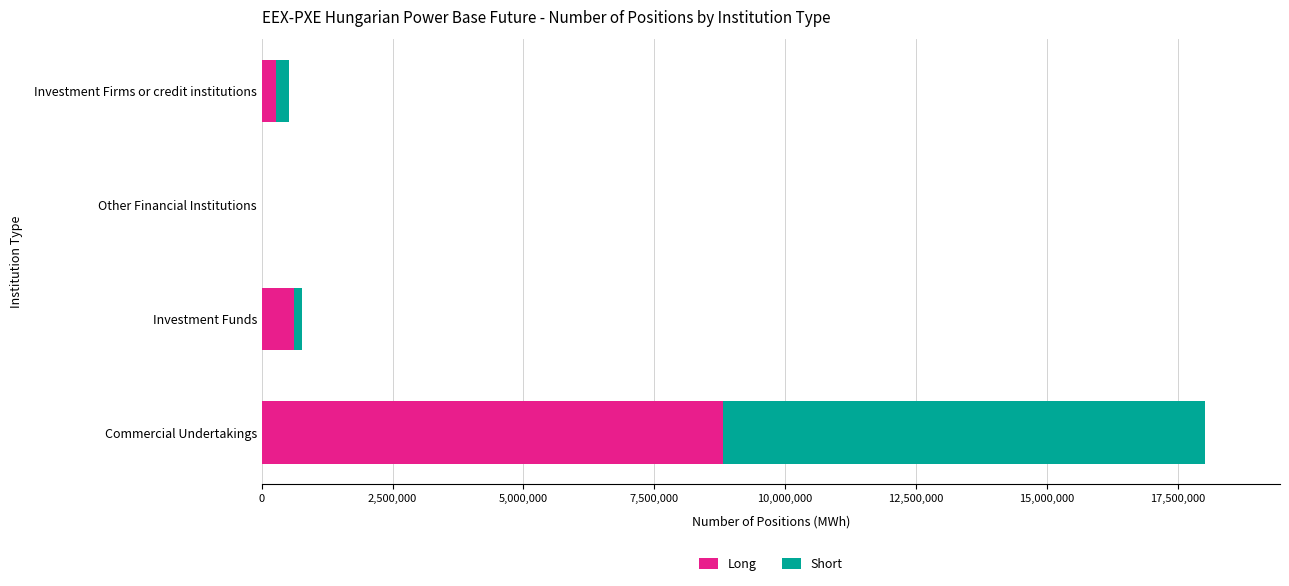

At which label does Long reach its peak?

Commercial Undertakings